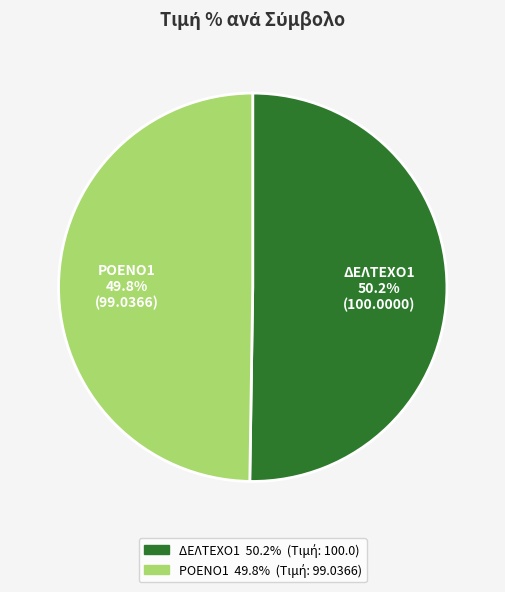

To the nearest percent, what portion does ΡΟΕΝΟ1 represent?

50%